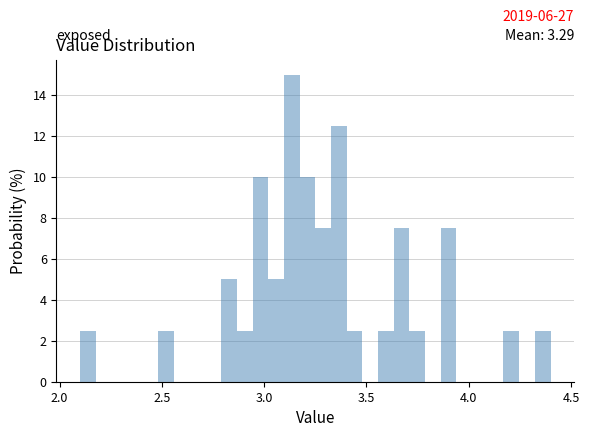

Around what value on the x-axis is the tallest bar? Give the approximate position of its centre, as read against the axis.

3.15